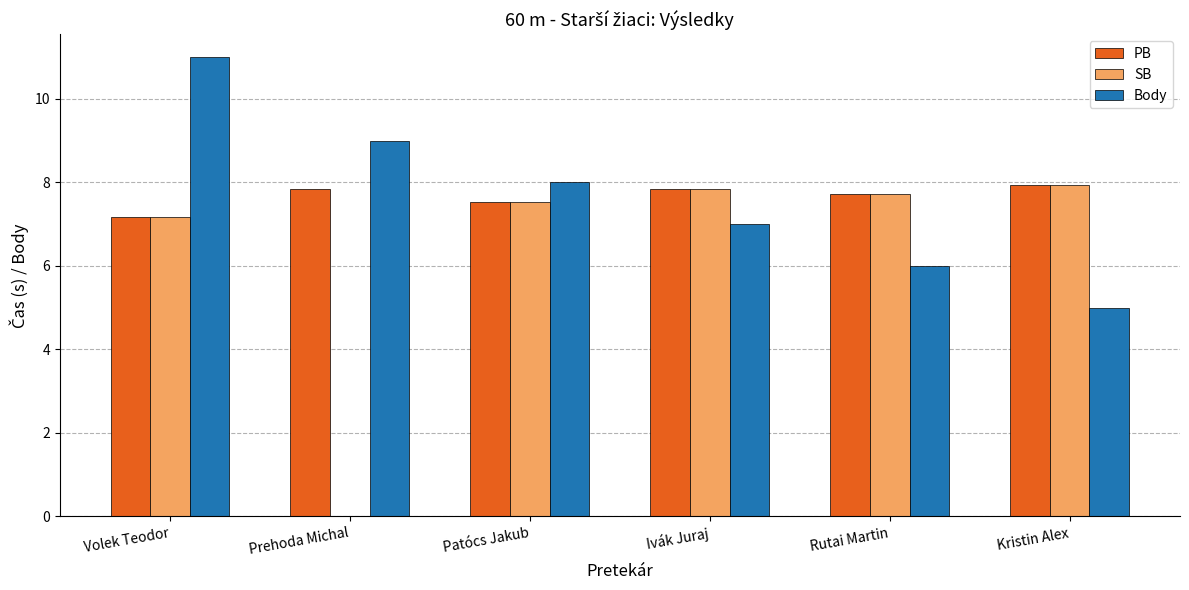

What is the greatest value displayed?

11.0